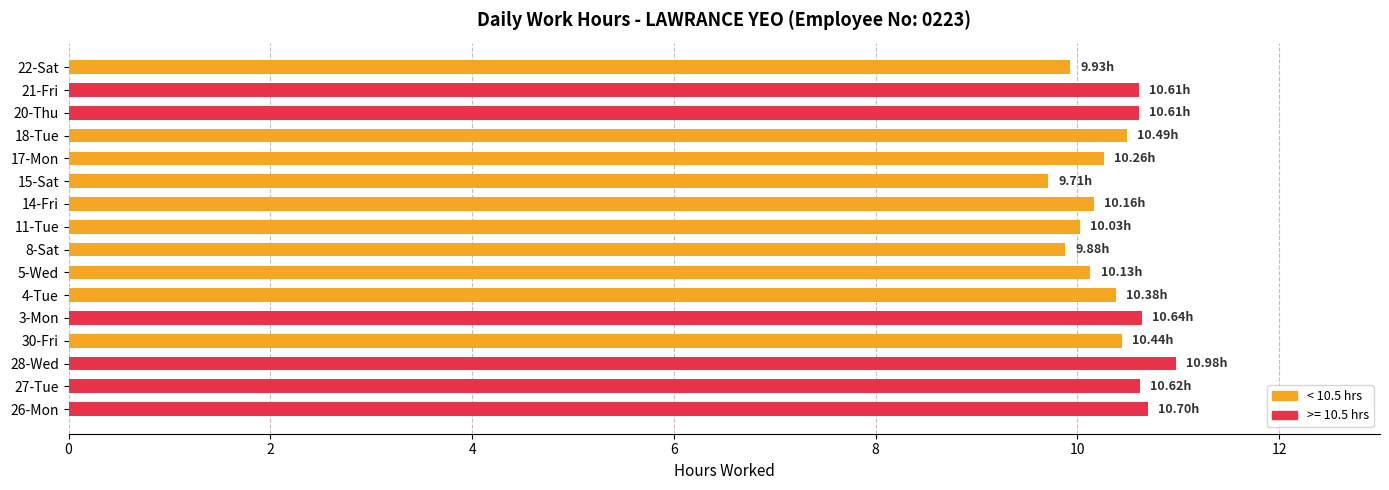

What is the difference between the maximum and minimum values?

1.3